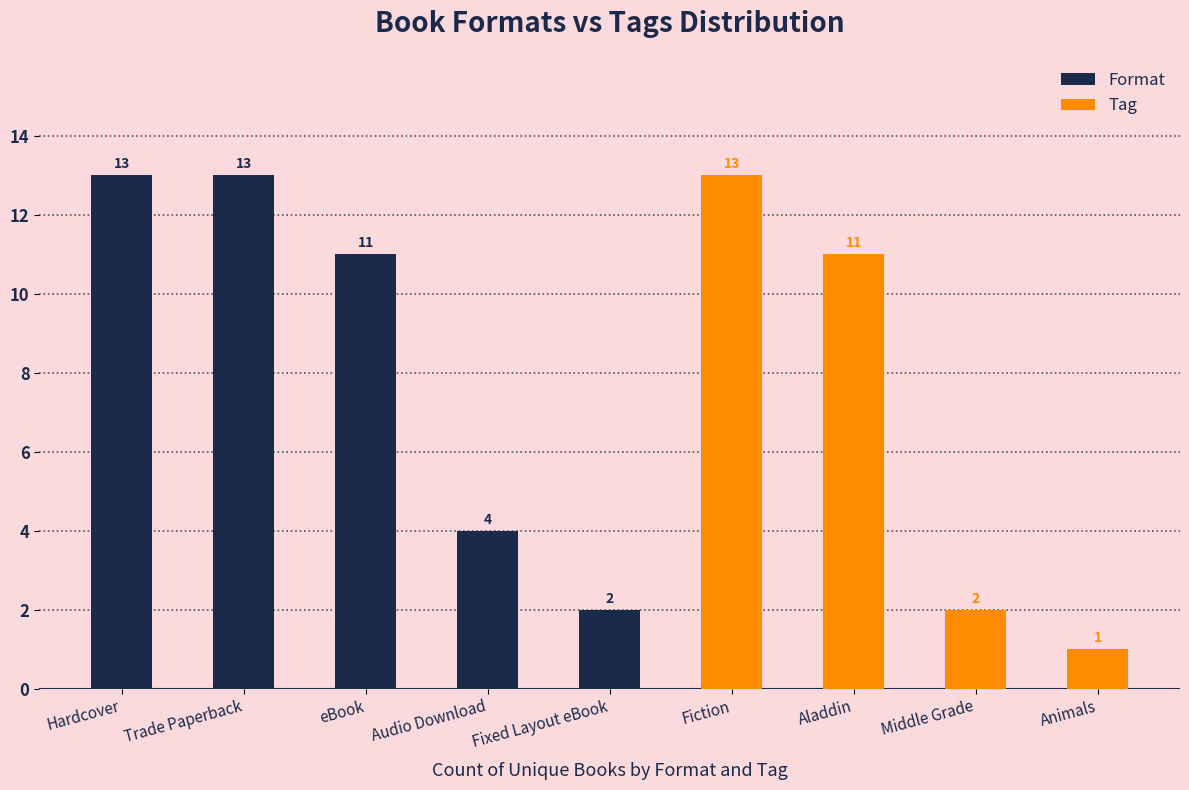

Where is Format nearest to the value 7?

Audio Download